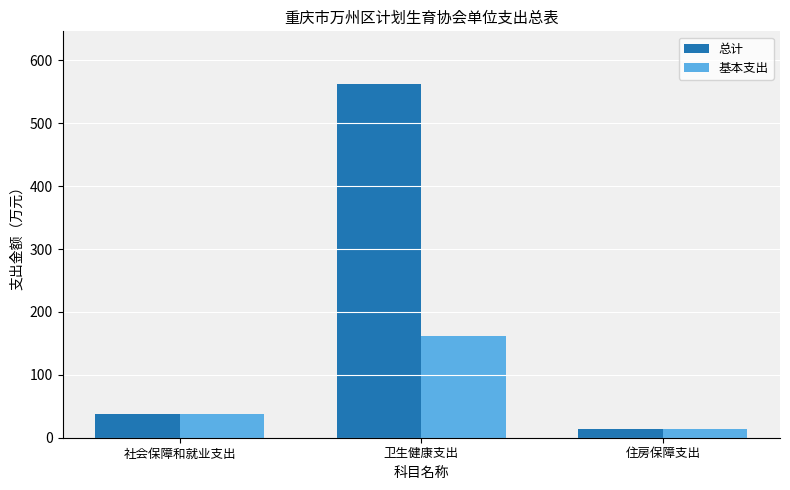

Is it true that 总计 equals 37.6 at 社会保障和就业支出?

True